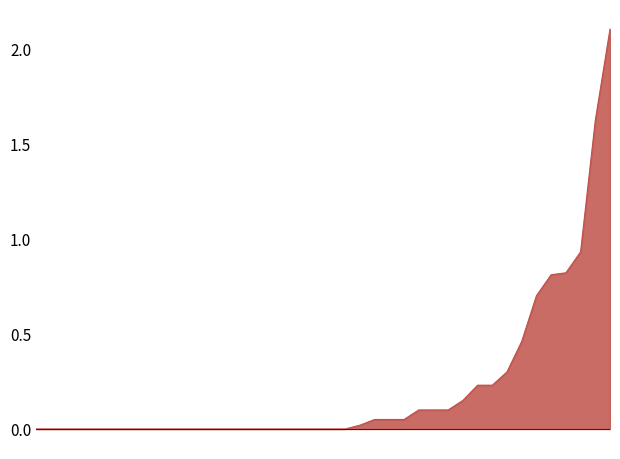

What is the difference between the maximum and minimum values?

2.1